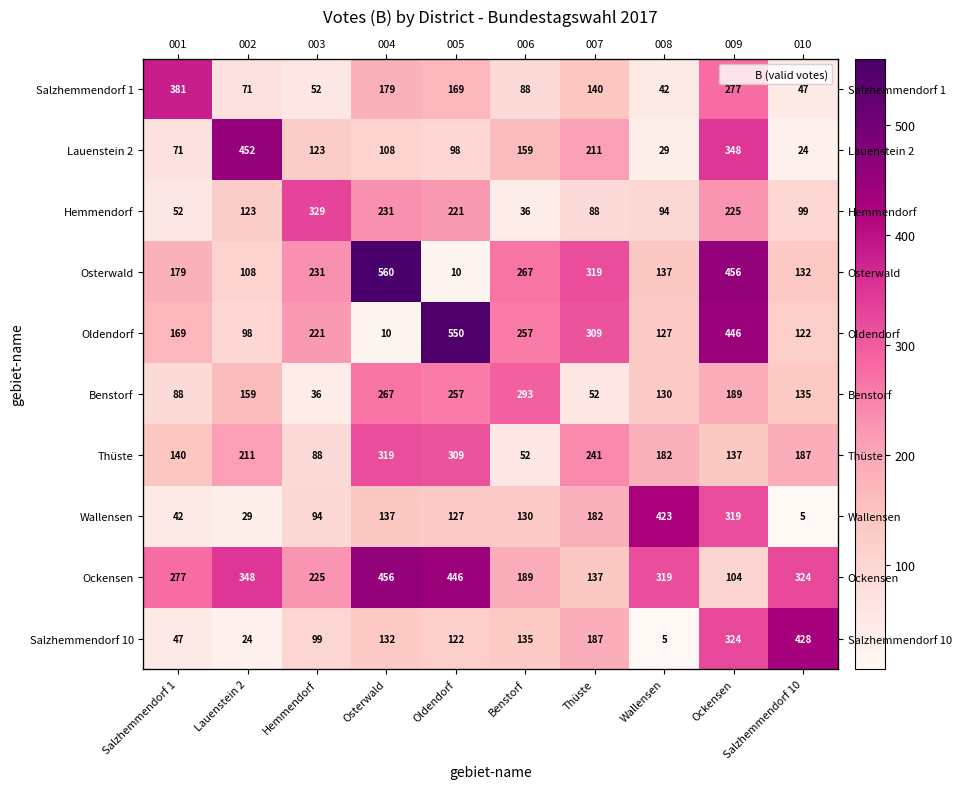

List the labels in order of Salzhemmendorf 10 value, smallest first.

Wallensen, Lauenstein 2, Salzhemmendorf 1, Hemmendorf, Oldendorf, Osterwald, Benstorf, Thüste, Ockensen, Salzhemmendorf 10